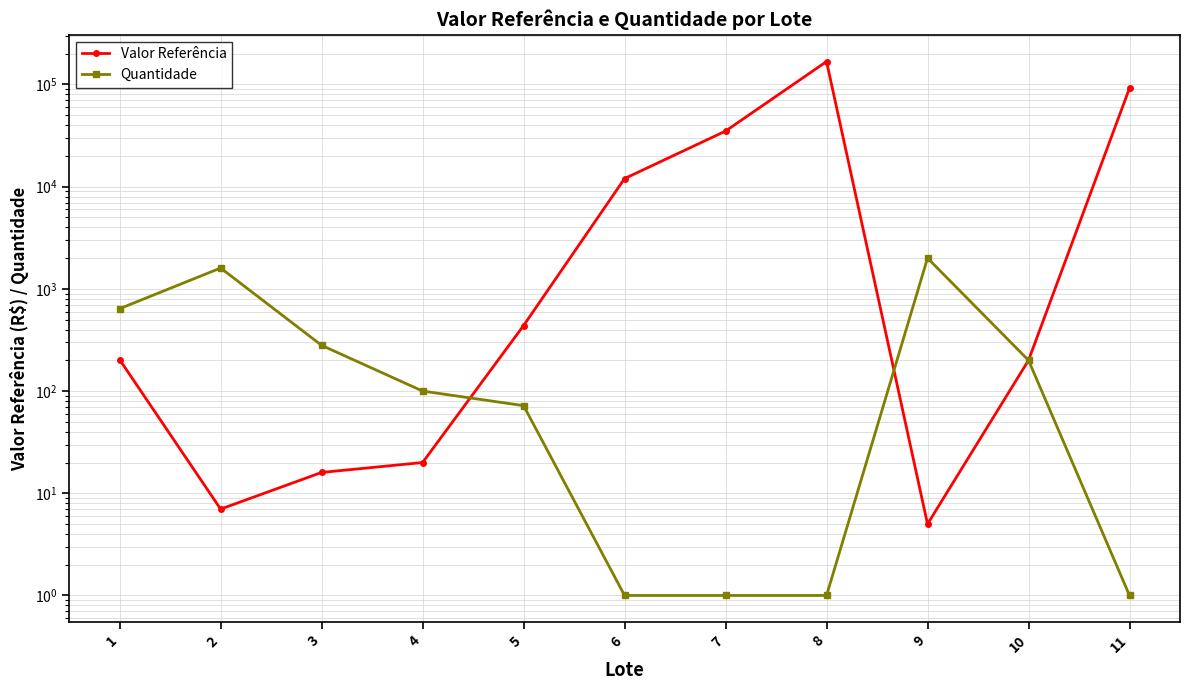

Rank the series by their maximum value, from highest to lowest.

Valor Referência, Quantidade